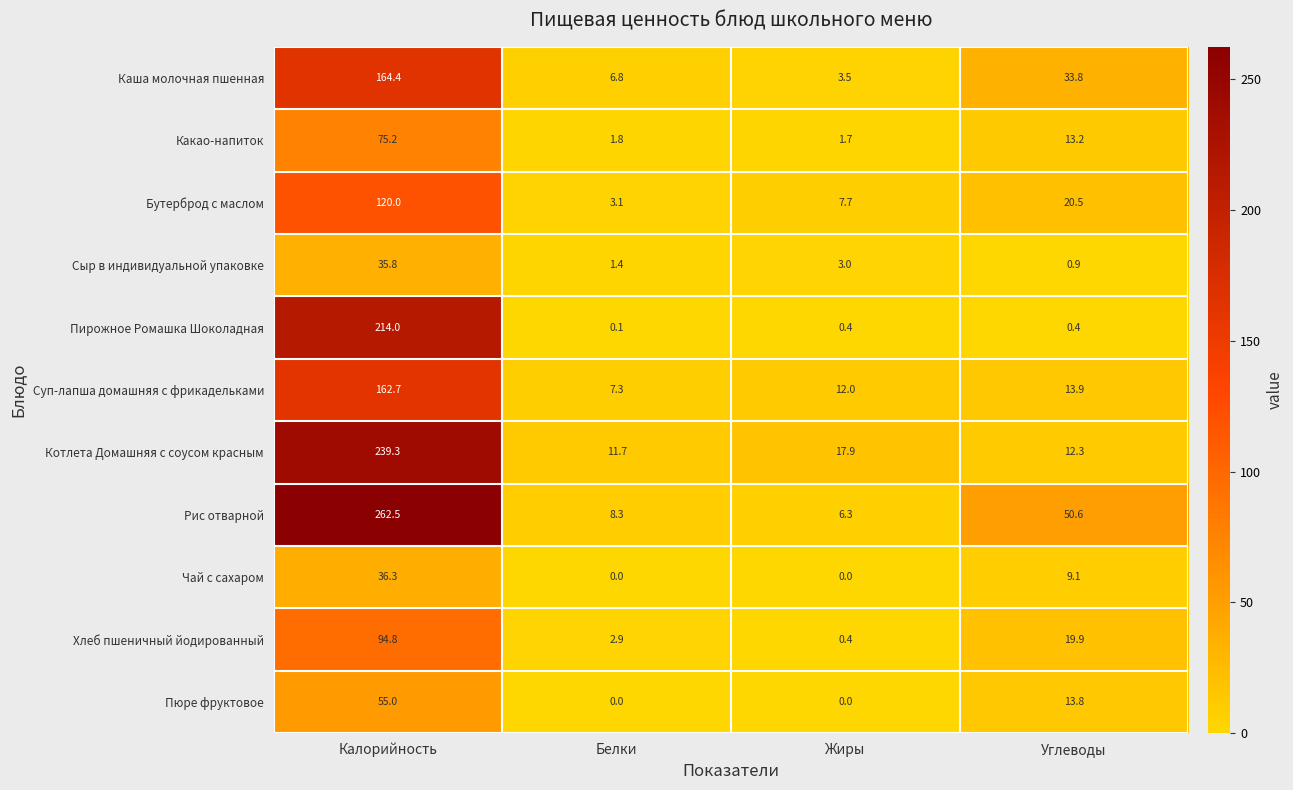

Which label corresponds to the largest value in the chart?

Калорийность